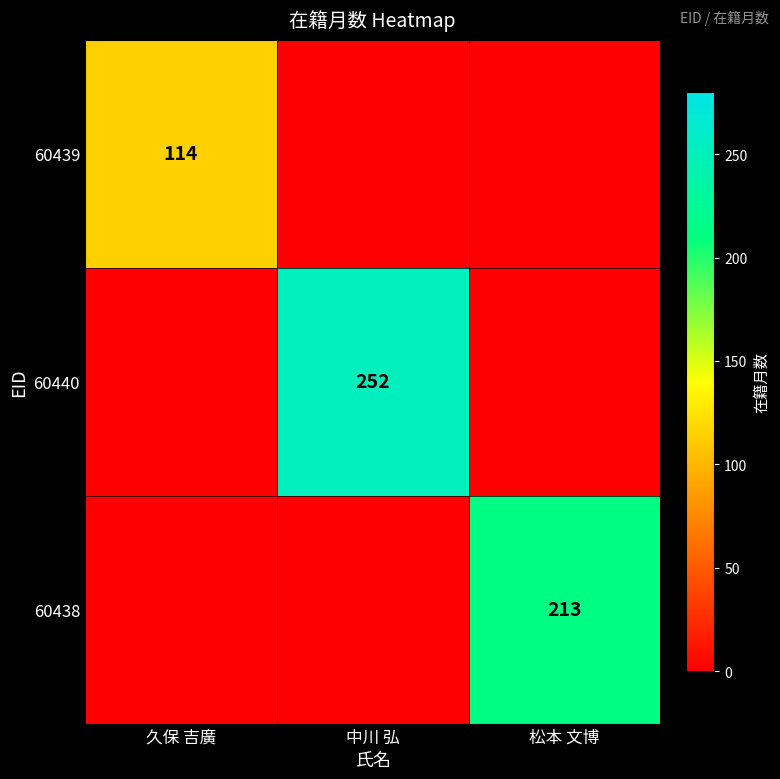

At which category does the chart reach its minimum across all series?

中川 弘